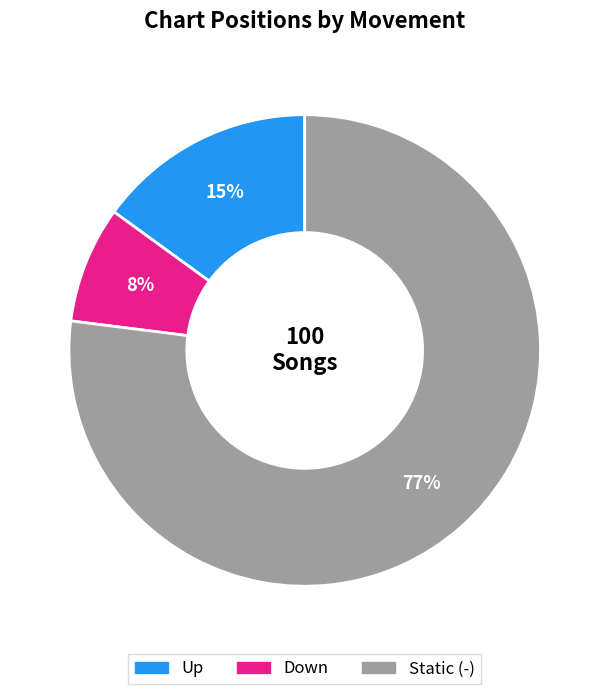

Does any single category account for the majority?

Yes